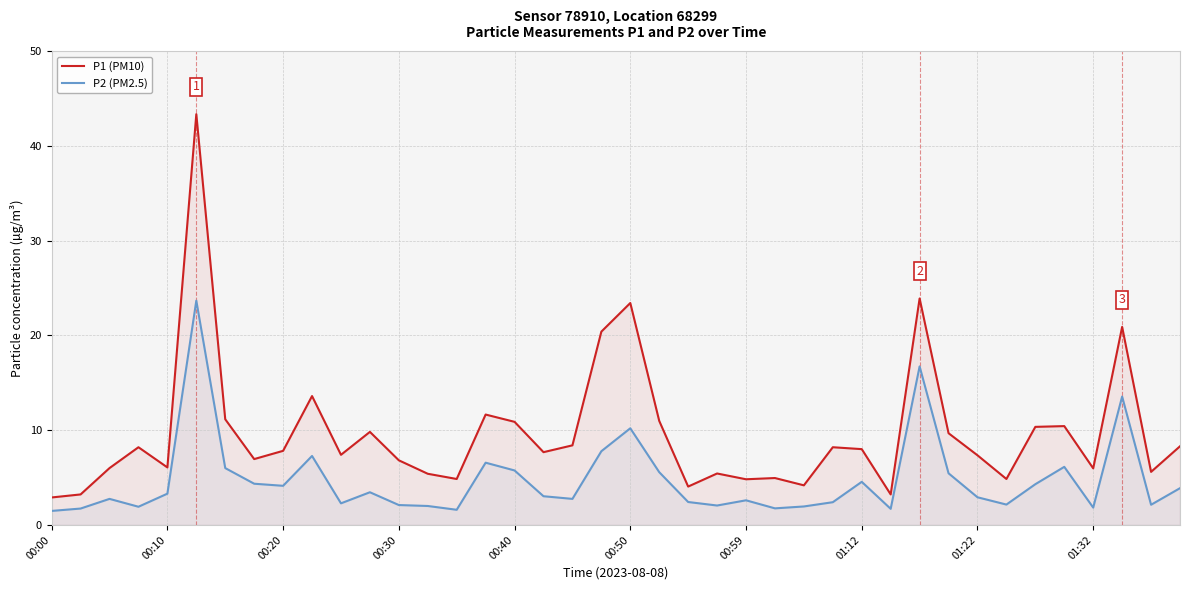

At which label does P1 (PM10) reach its minimum?

00:00